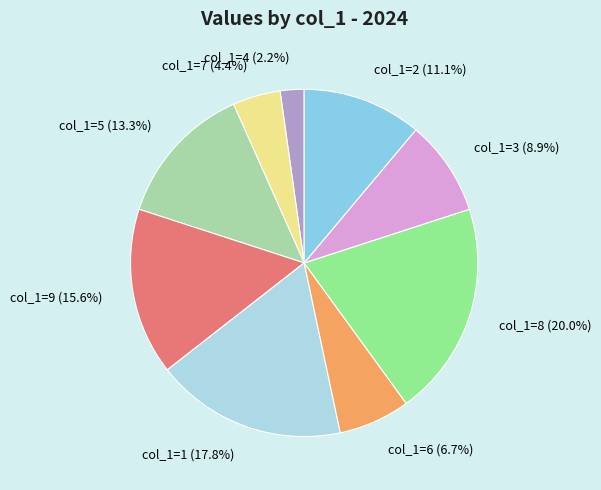

Which slice is the smallest?

col_1=4 (2.2%)